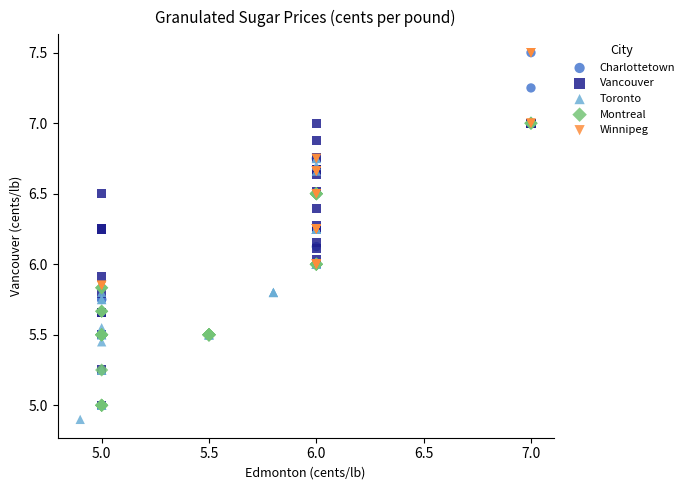

Which series has the widest spread of Y values?

Charlottetown